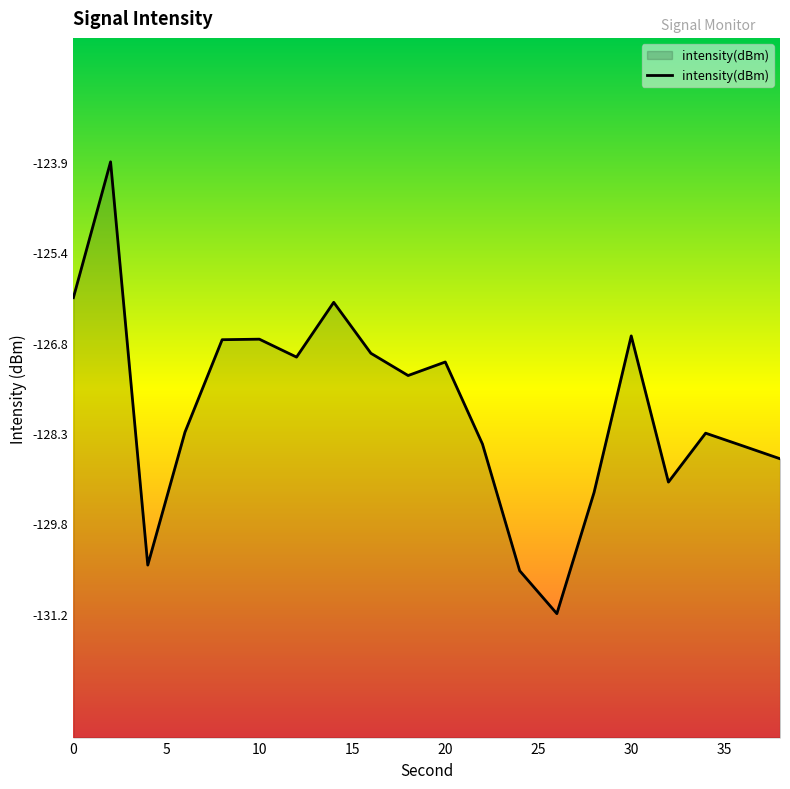

What is the sum of all values?

-2558.1